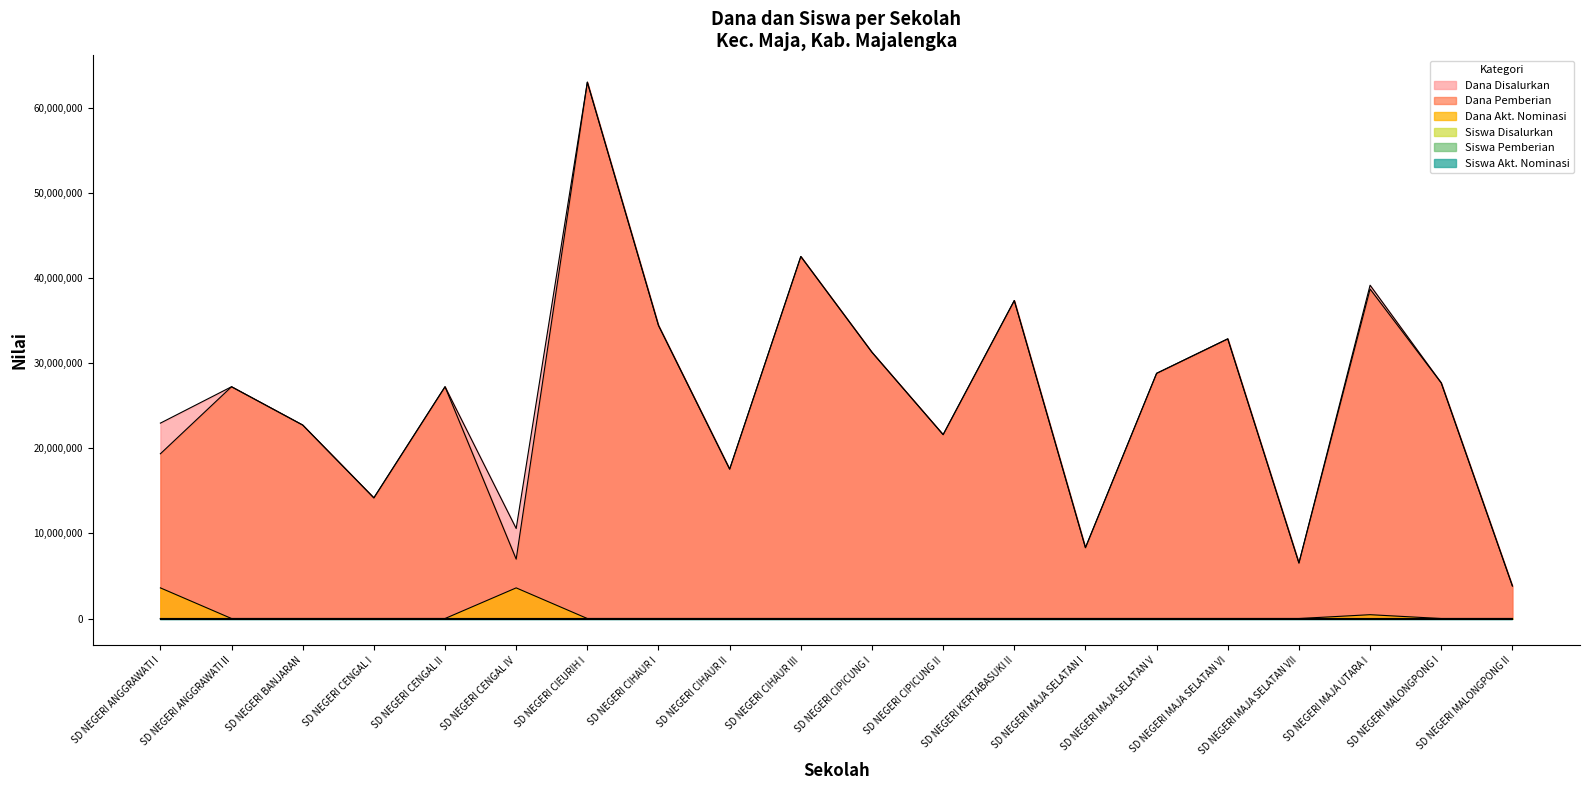

What is the sum of all Siswa Disalurkan values?

1242